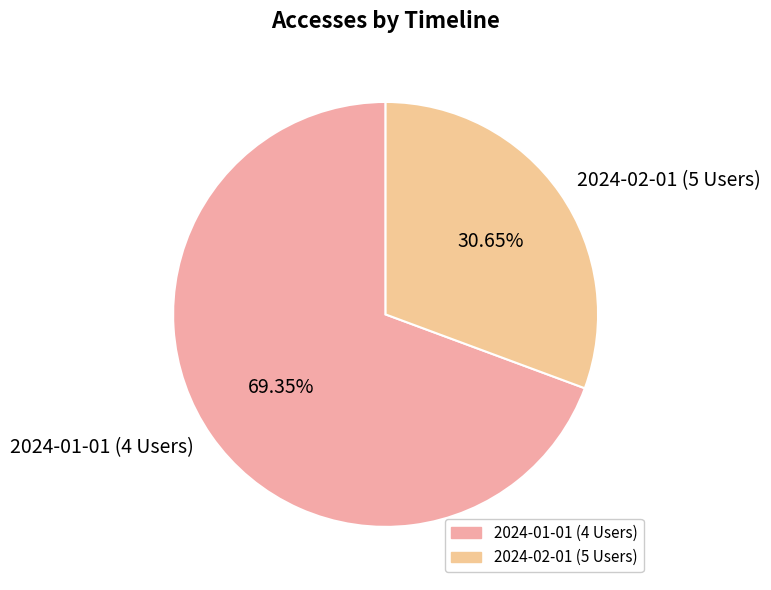

To the nearest percent, what portion does 2024-01-01 (4 Users) represent?

69%